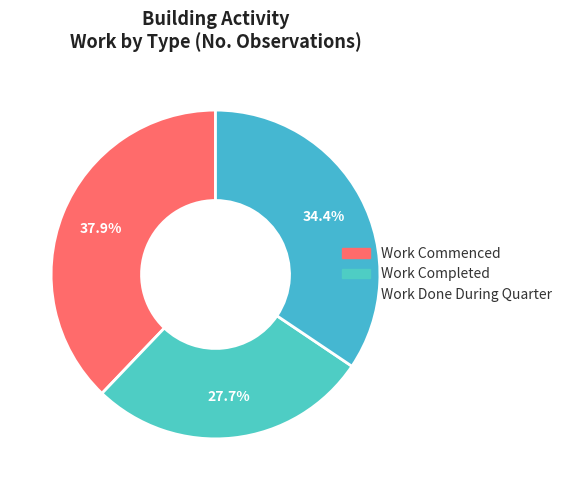

To the nearest percent, what is the difference between the Work Completed and Work Commenced slice percentages?

10%